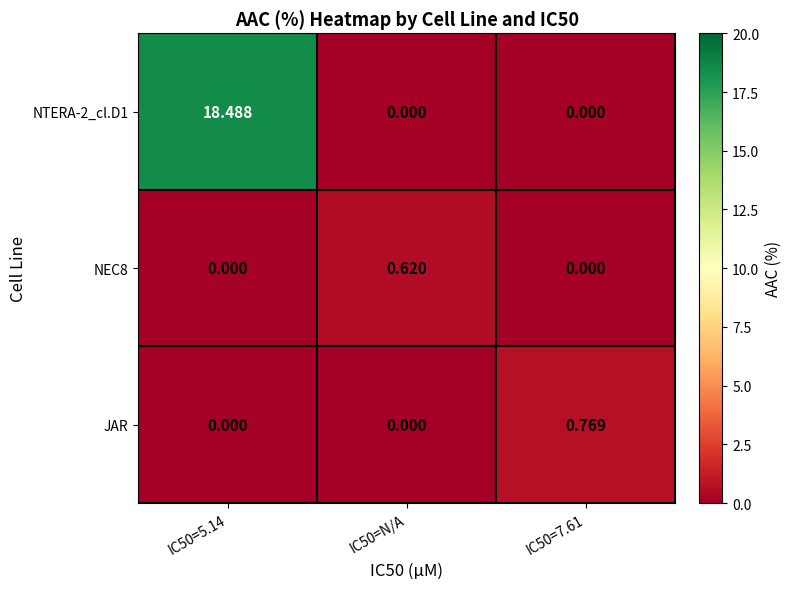

How many distinct data groups are displayed?

3